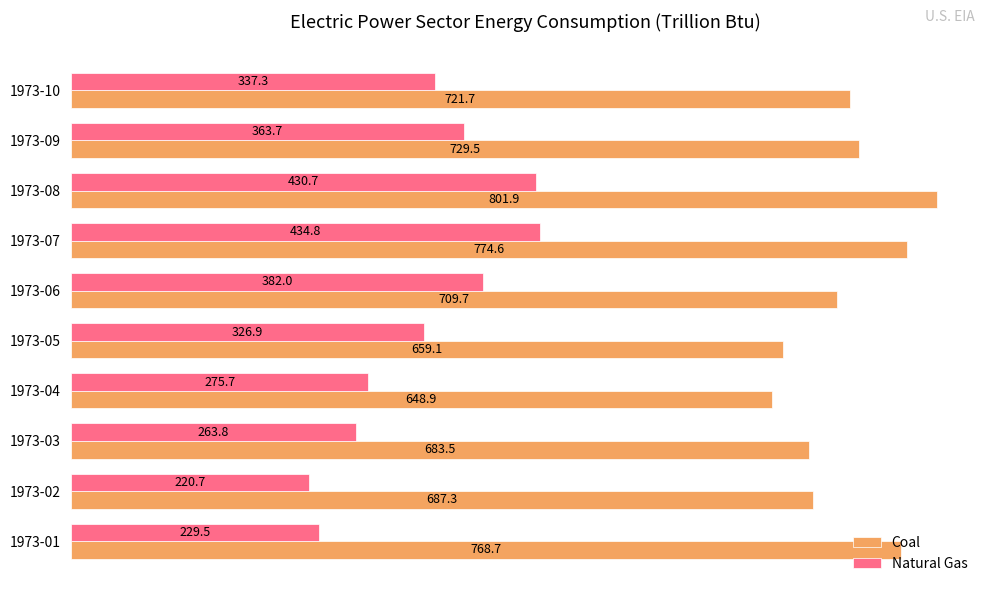

What is the maximum value shown in the chart?

801.9